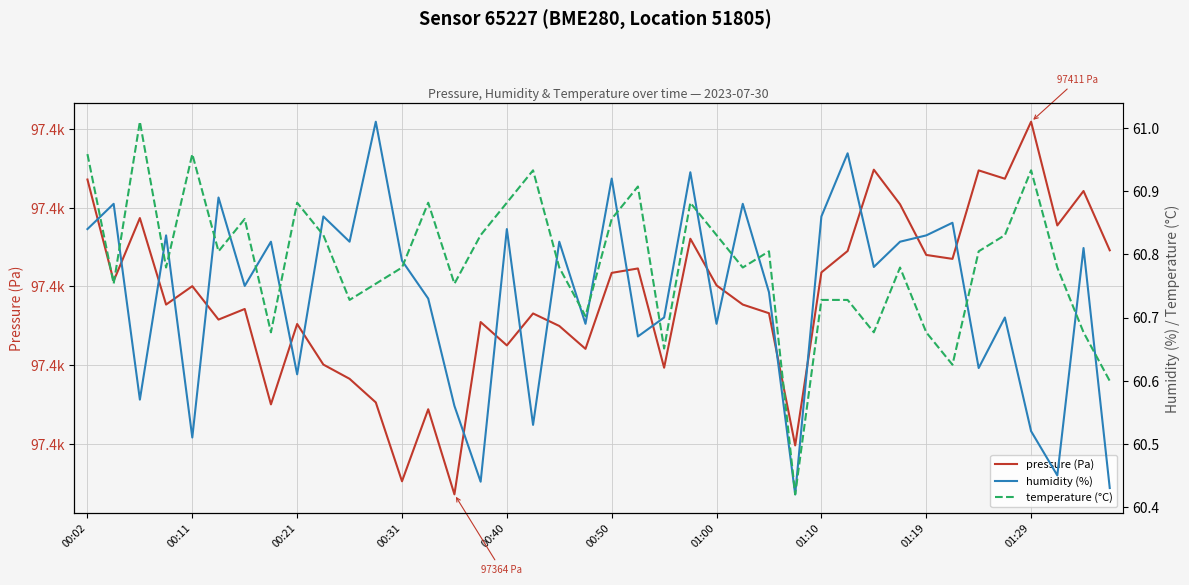

How many lines are shown in the chart?

3